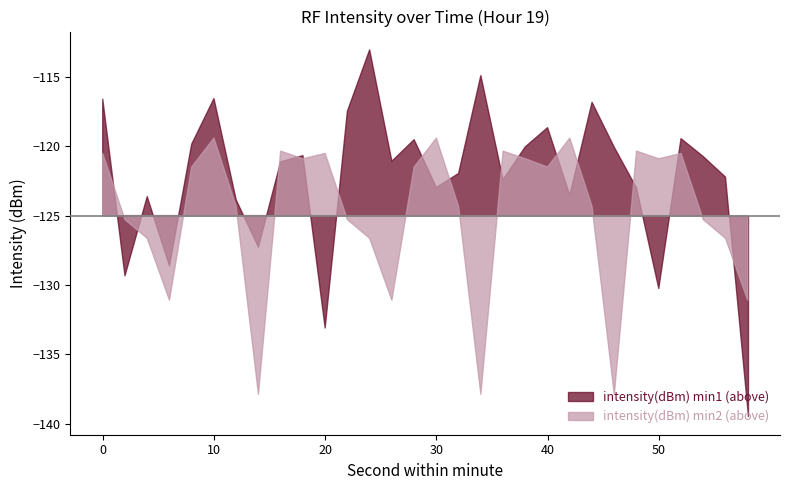

List the series in order of their overall mean, highest first.

intensity(dBm) min1, intensity(dBm) min2